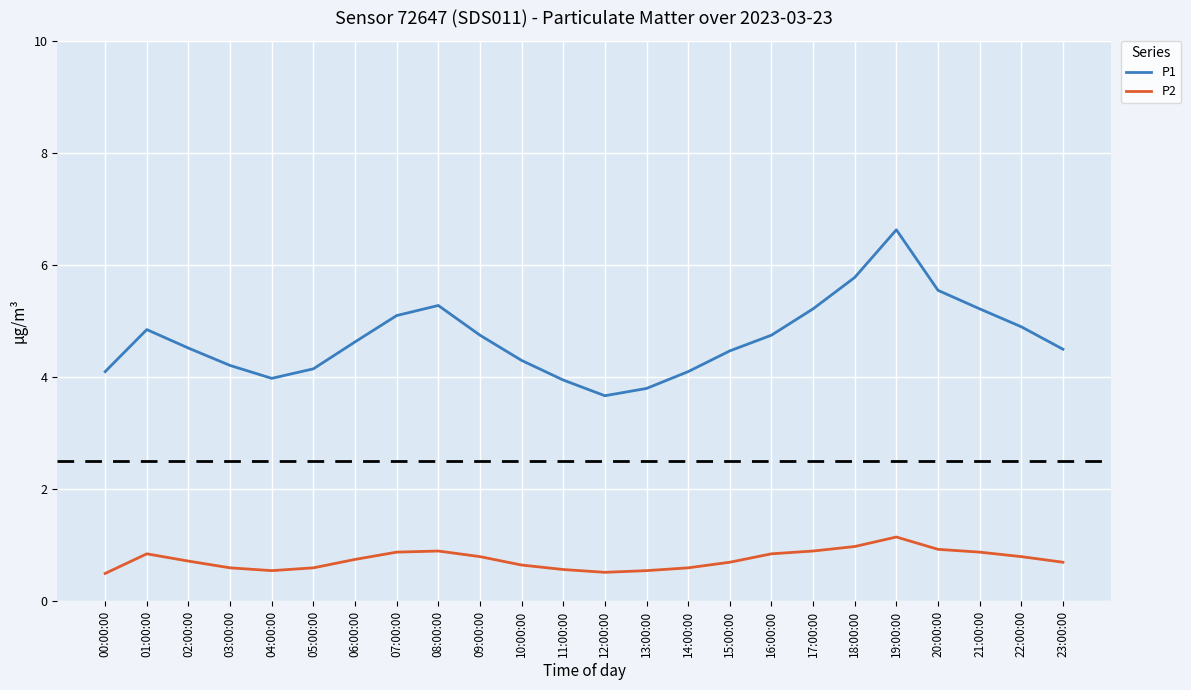

At which label does P1 first exceed 4?

00:00:00